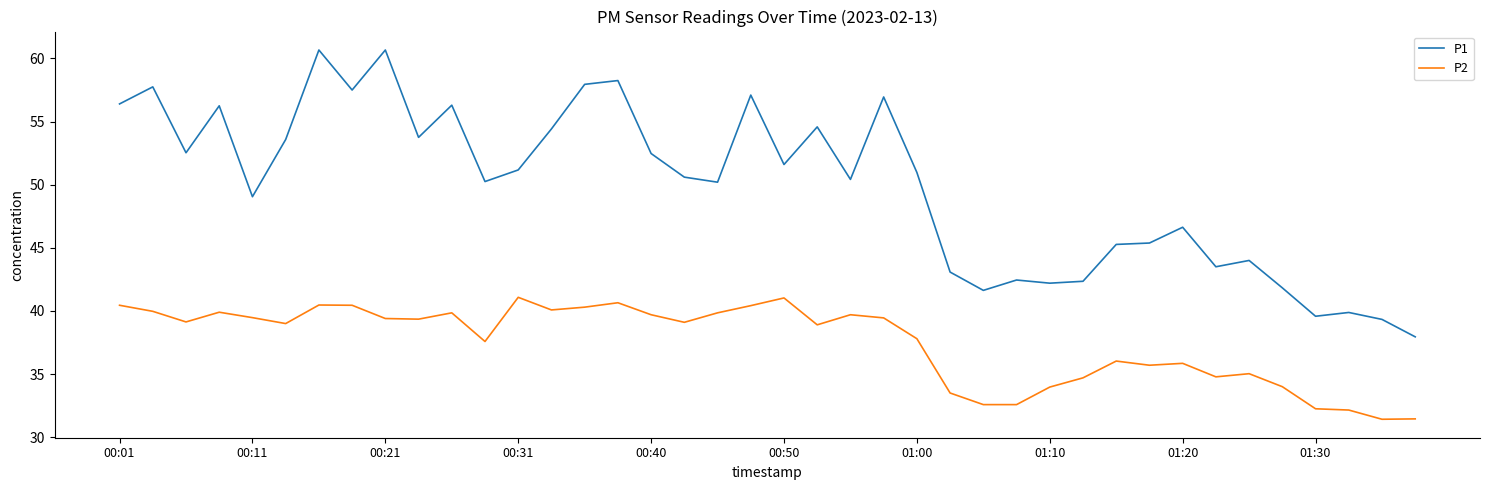

Count the number of categories in the chart.

40